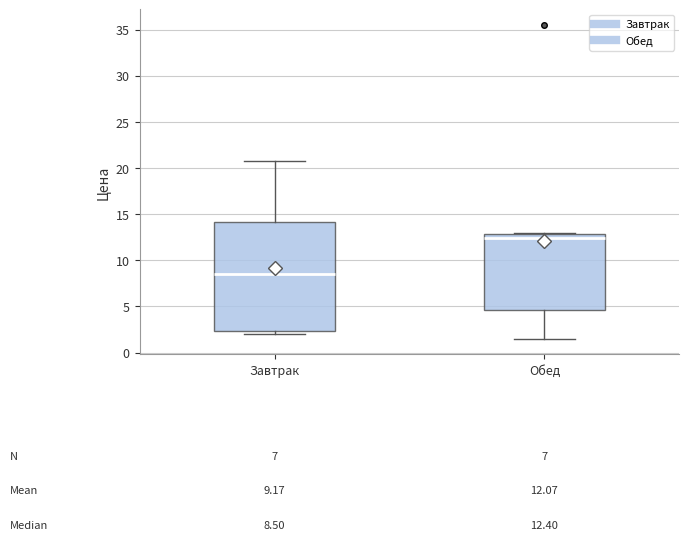

Comparing the boxes themselves (not the whiskers), which one is the tallest?

Завтрак